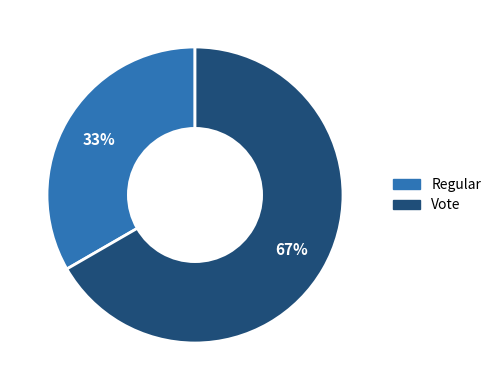

How many segments does this pie chart have?

2